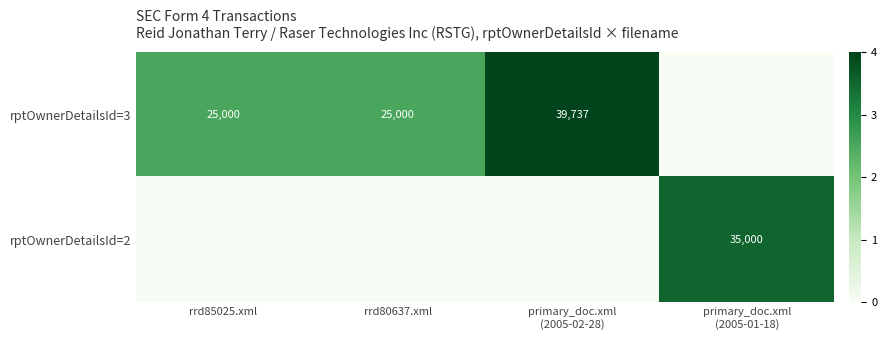

How many data points does each series have?

4